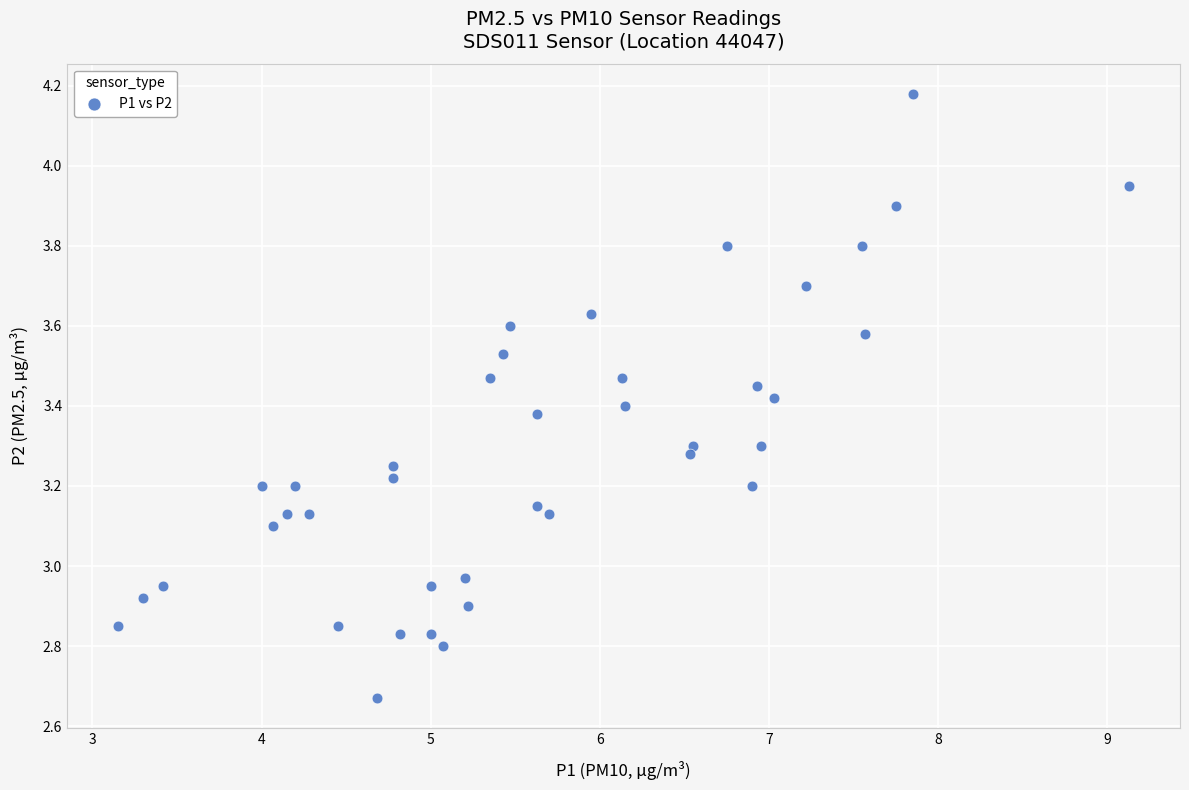

What is the range of Y values (max minus min)?

1.5